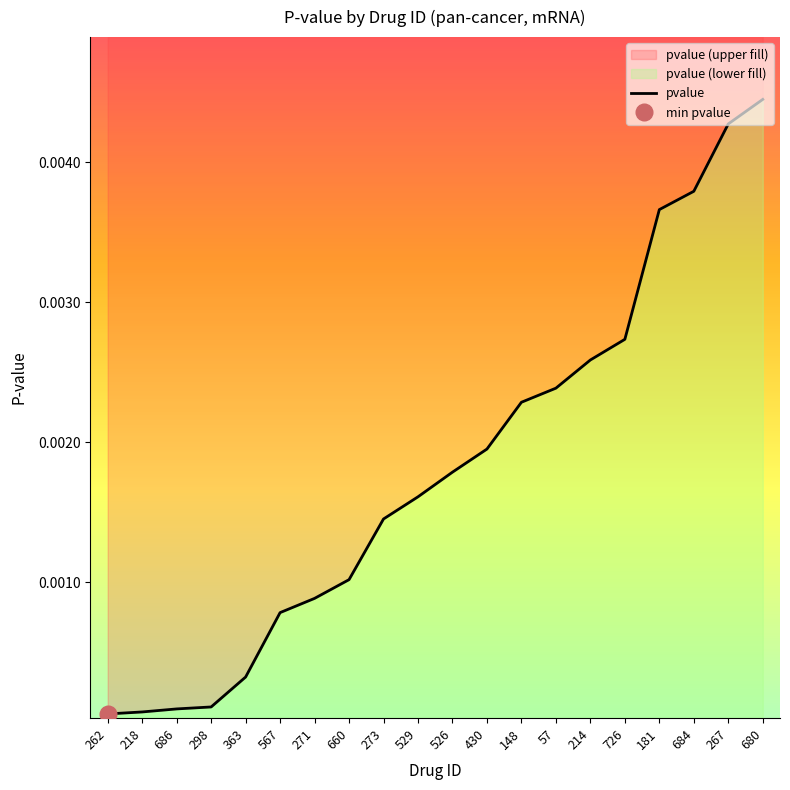

Reading left to right, extract all data points from this chart.

262=0.0	218=0.0	686=0.0	298=0.0	363=0.0	567=0.0	271=0.0	660=0.0	273=0.0	529=0.0	526=0.0	430=0.0	148=0.0	57=0.0	214=0.0	726=0.0	181=0.0	684=0.0	267=0.0	680=0.0